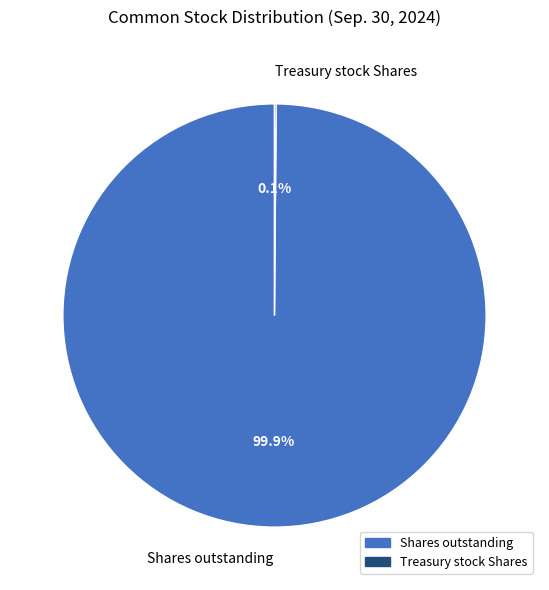

To the nearest percent, what is the difference between the largest and smallest slice percentages?

100%